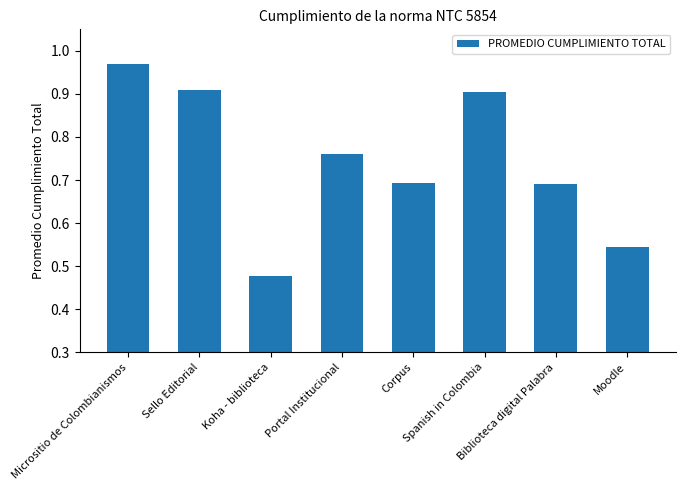

What is the difference between the maximum and second lowest values?

0.4